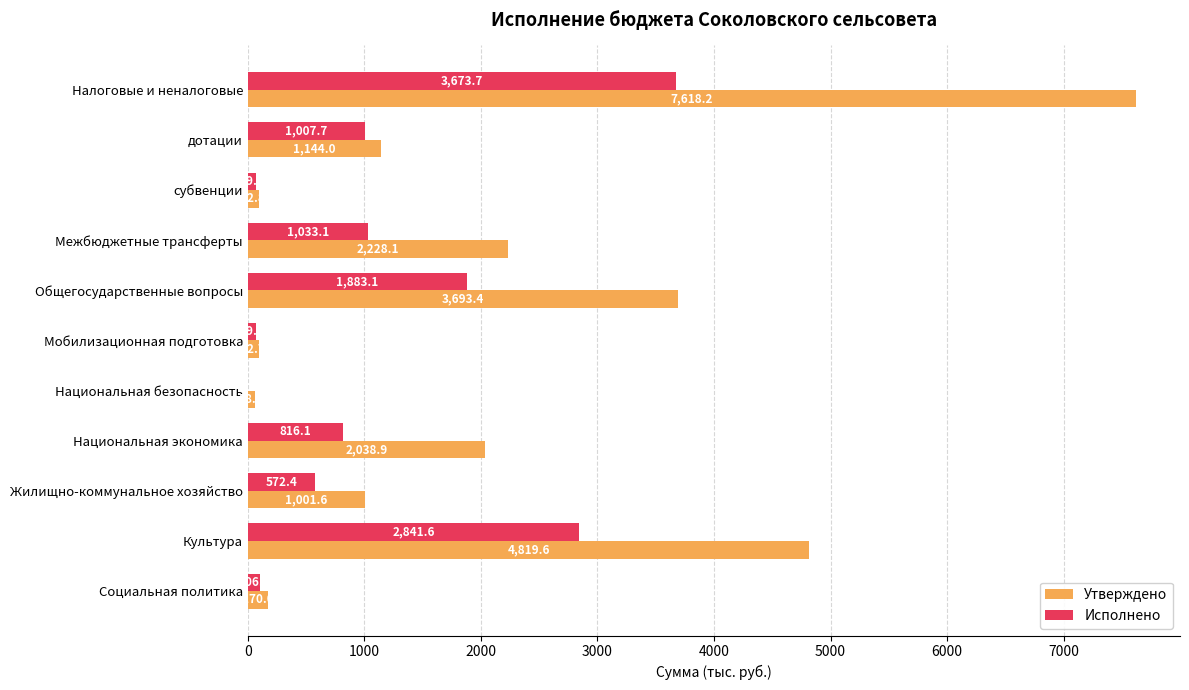

At which label is Исполнено closest to 1836?

Общегосударственные вопросы